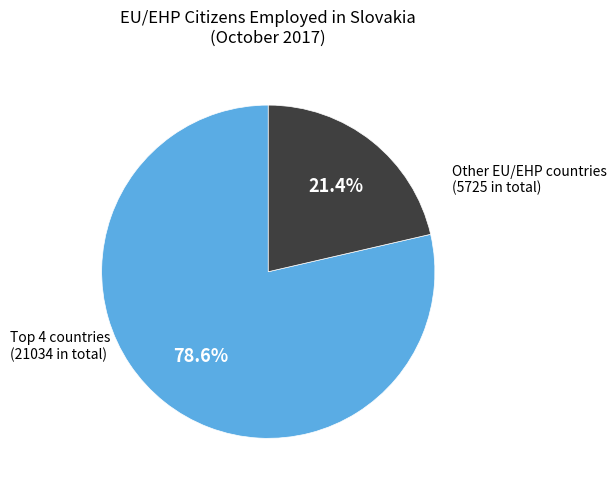

Is there any slice that represents more than half of the pie?

Yes